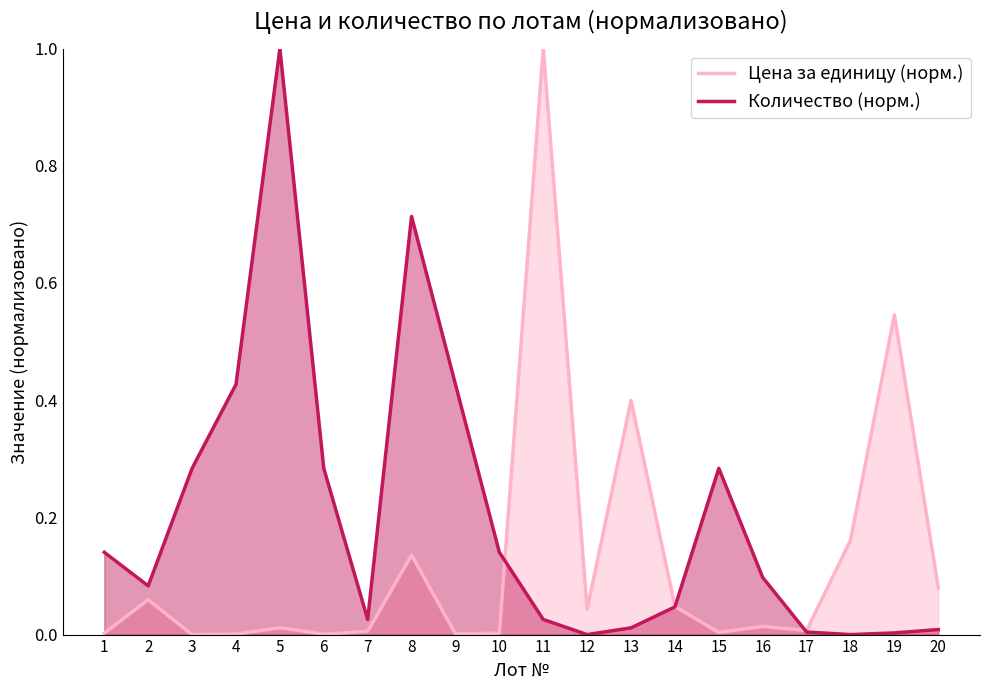

Reading left to right, what are all the values shown in this chart?

Цена за единицу: 1=0.0	2=0.1	3=0.0	4=0.0	5=0.0	6=0.0	7=0.0	8=0.1	9=0.0	10=0.0	11=1.0	12=0.0	13=0.4	14=0.0	15=0.0	16=0.0	17=0.0	18=0.2	19=0.5	20=0.1
Количество: 1=0.1	2=0.1	3=0.3	4=0.4	5=1.0	6=0.3	7=0.0	8=0.7	9=0.4	10=0.1	11=0.0	12=0.0	13=0.0	14=0.0	15=0.3	16=0.1	17=0.0	18=0.0	19=0.0	20=0.0